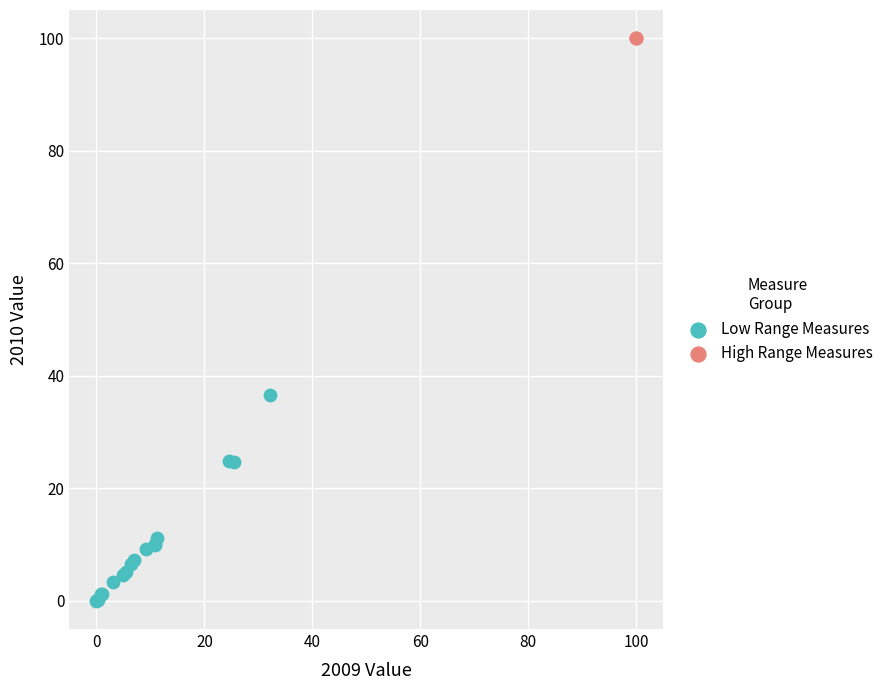

Which series has the largest Y range (max minus min)?

Low Range Measures